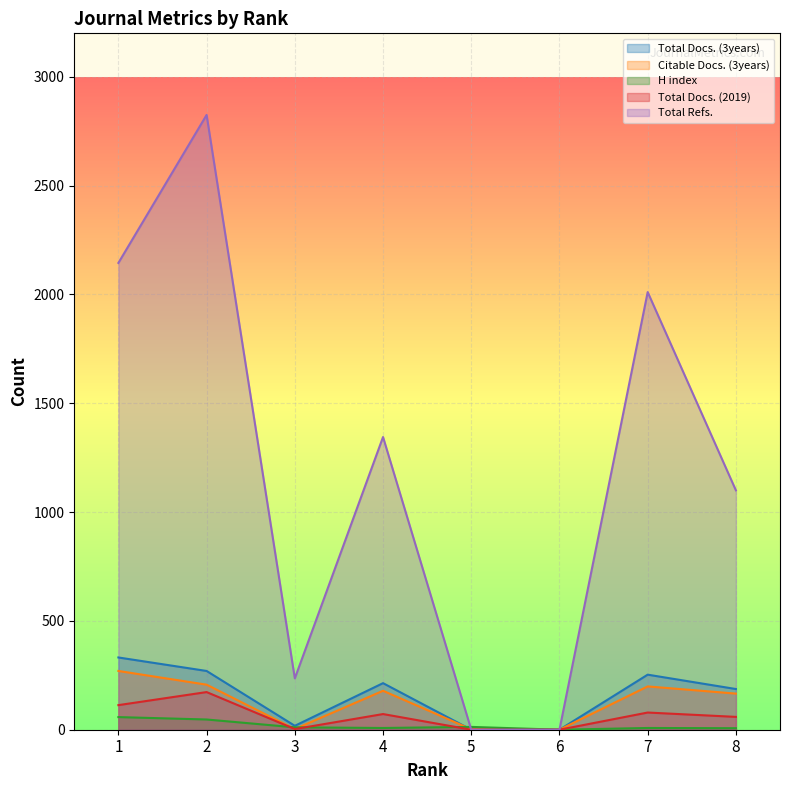

Which series has the widest spread of values?

Total Refs.